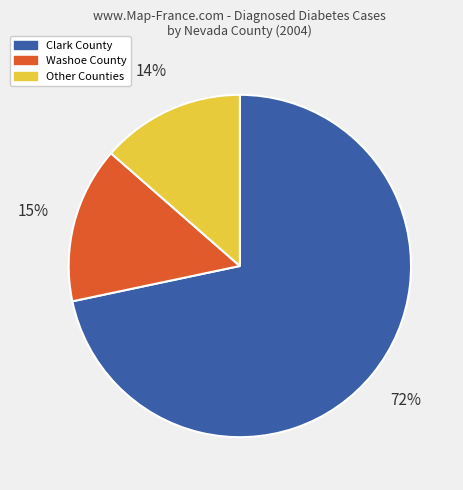

Between Clark County and Washoe County, which is larger?

Clark County